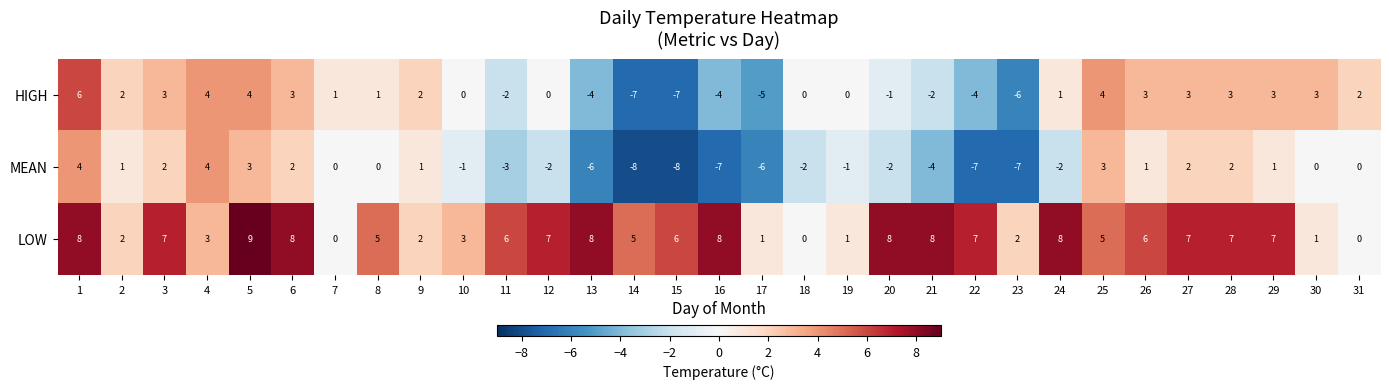

Count the number of categories in the chart.

31